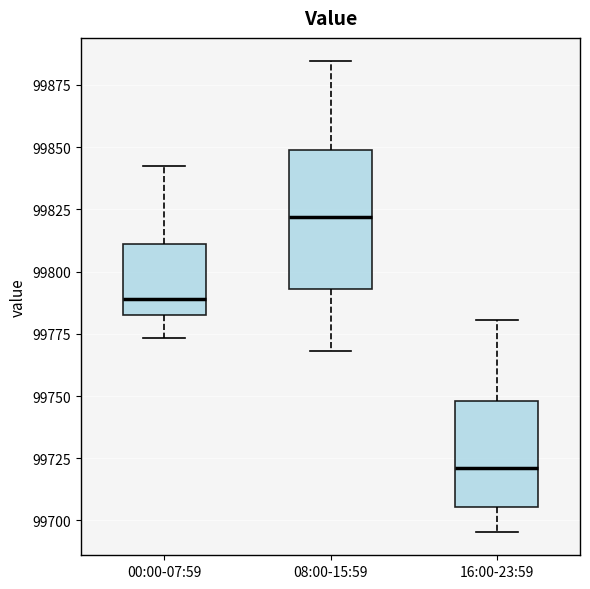

Reading left to right, read every box against the y-axis: the position of its median line, the range the box covers, and the ends of its whiskers. The values are not printed on the chart, so give them approximately, as read against the axis.

00:00-07:59: median 99790, box 99785 to 99810, whiskers 99775 to 99840
08:00-15:59: median 99820, box 99795 to 99850, whiskers 99770 to 99885
16:00-23:59: median 99720, box 99705 to 99750, whiskers 99695 to 99780